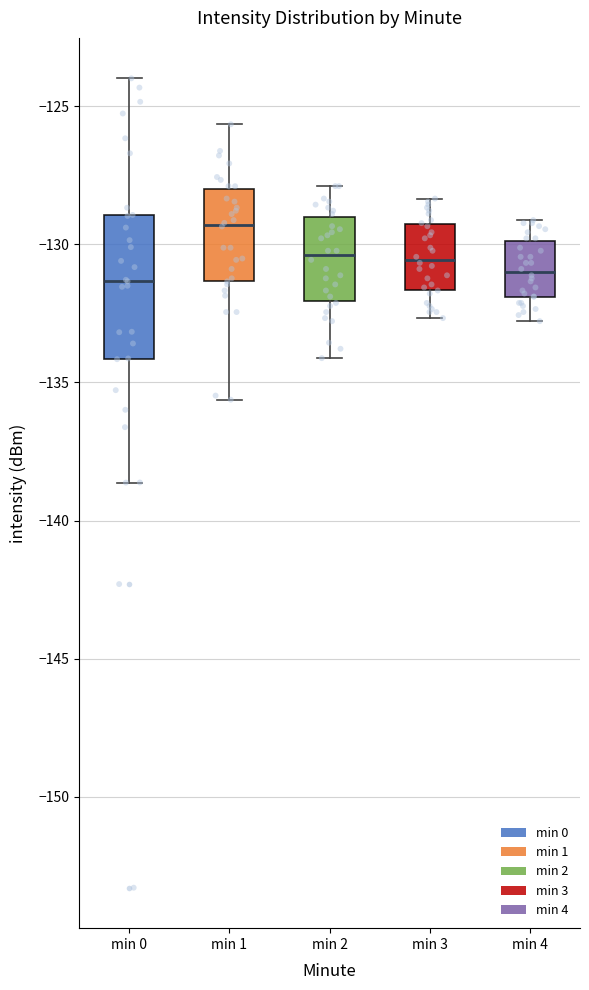

Reading left to right, read every box against the y-axis: the position of its median line, the range the box covers, and the ends of its whiskers. The values are not printed on the chart, so give them approximately, as read against the axis.

min 0: median -131.5, box -134.0 to -129.0, whiskers -138.5 to -124.0
min 1: median -129.5, box -131.5 to -128.0, whiskers -135.5 to -125.5
min 2: median -130.5, box -132.0 to -129.0, whiskers -134.0 to -128.0
min 3: median -130.5, box -131.5 to -129.5, whiskers -132.5 to -128.5
min 4: median -131.0, box -132.0 to -130.0, whiskers -133.0 to -129.0